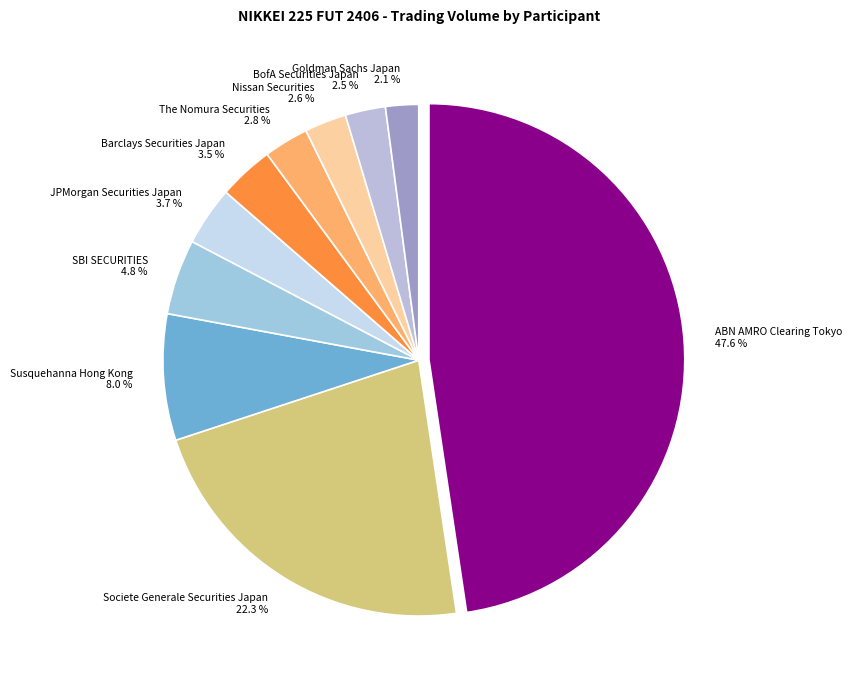

To the nearest percent, what portion does SBI SECURITIES represent?

5%